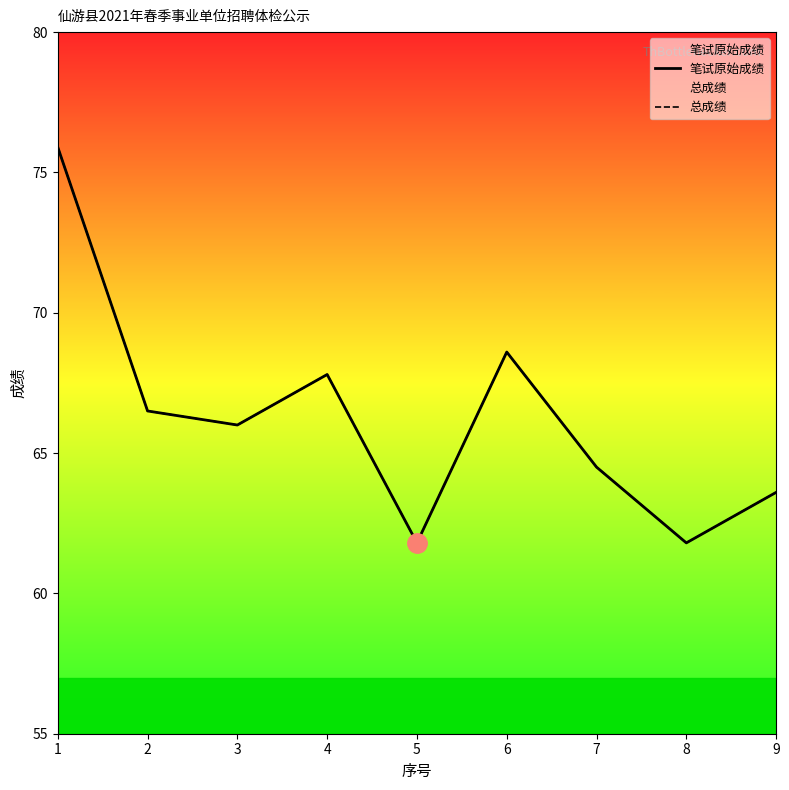

What is the value of the 总成绩 point at the 8th from the left?

61.8